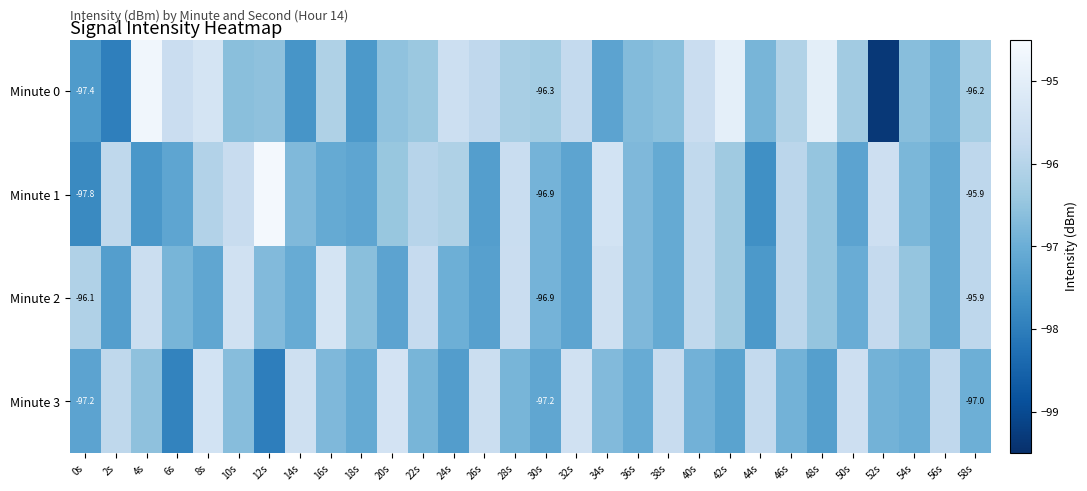

Which series changed the most between 6s and 54s?

Minute 0